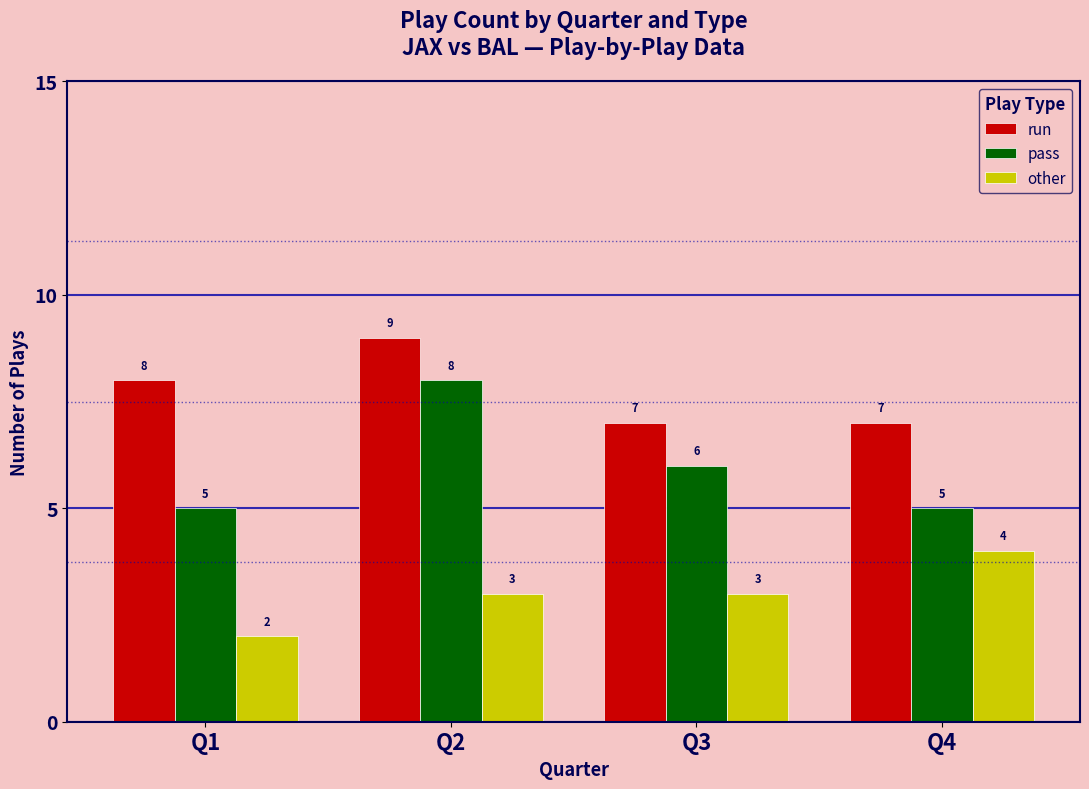

Rank the series by their average value, from highest to lowest.

run, pass, other